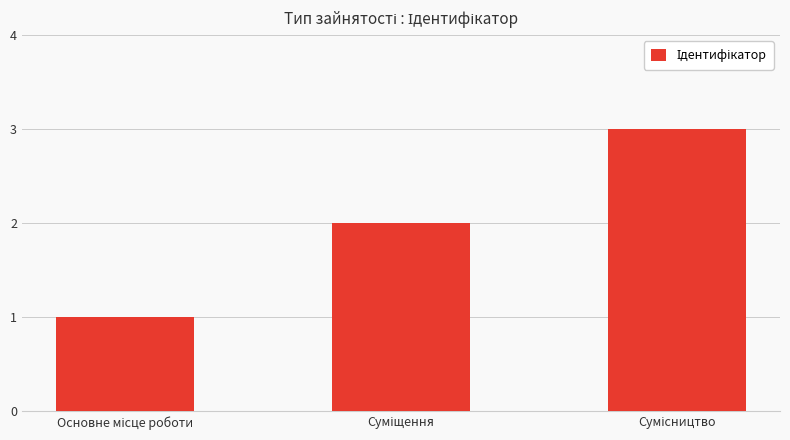

What is the greatest value displayed?

3